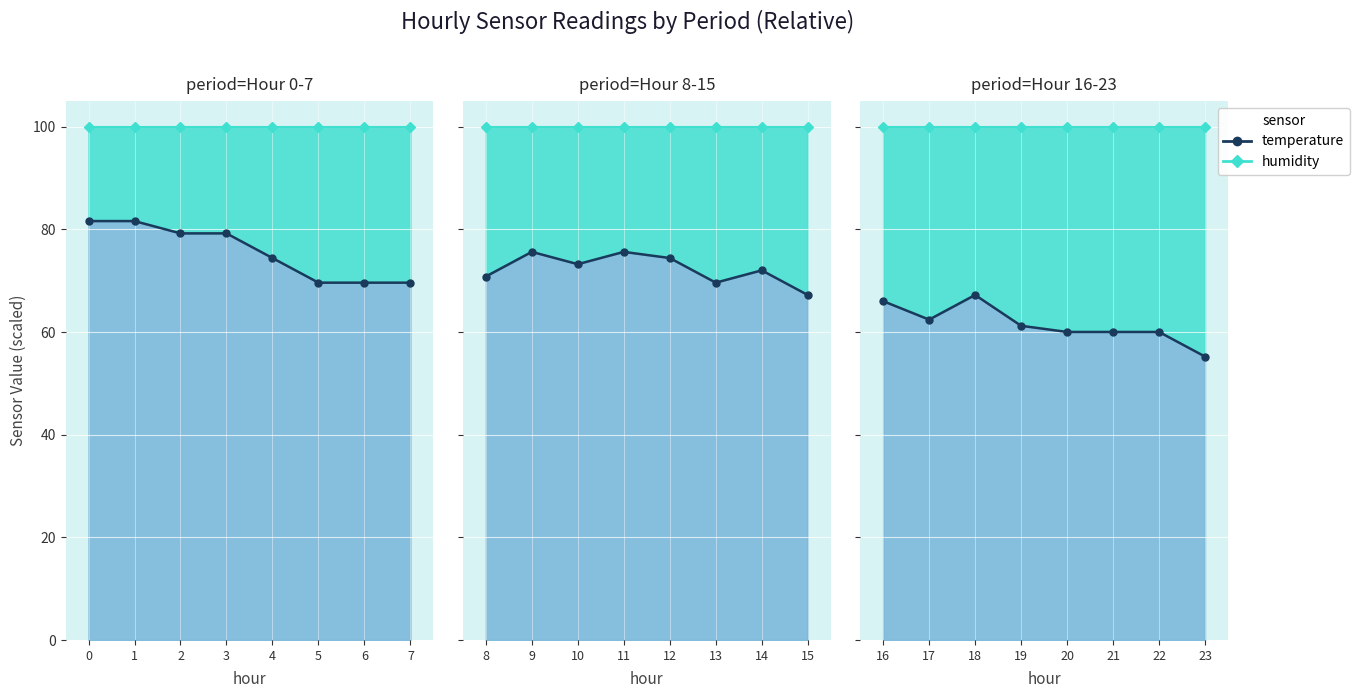

What is the minimum value for temperature_line?

55.2